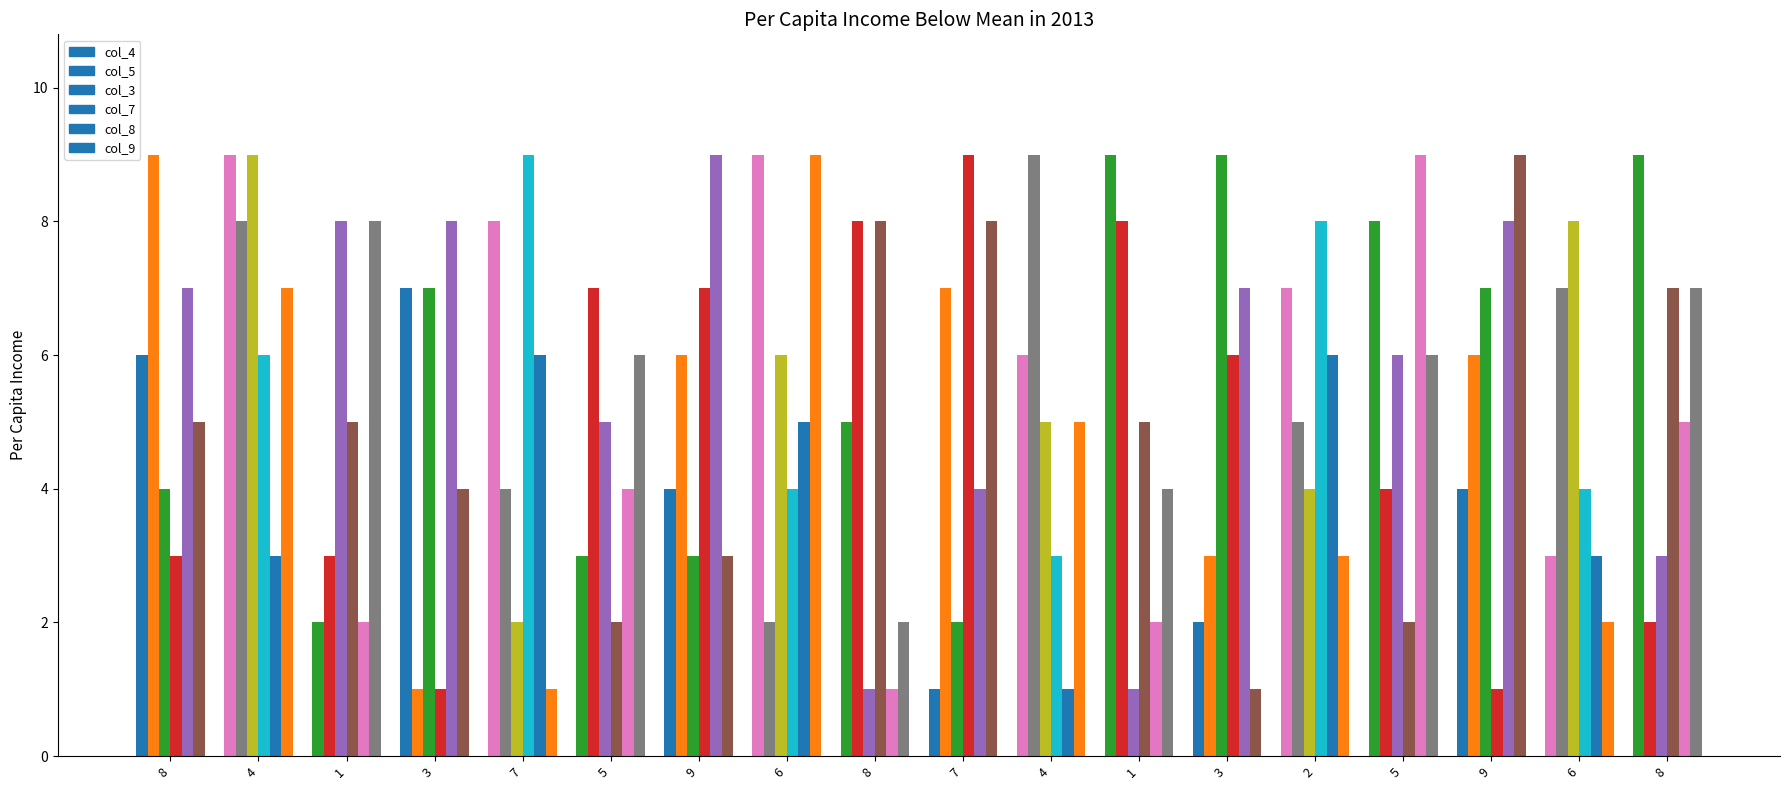

True or false: col_3 has a value of 7 at 9.

True